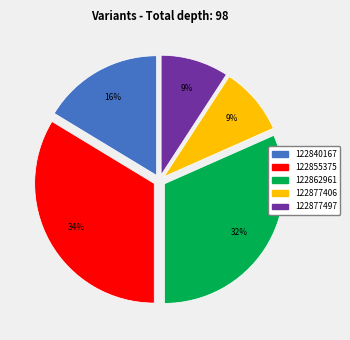

To the nearest percent, what is the average slice percentage?

20%